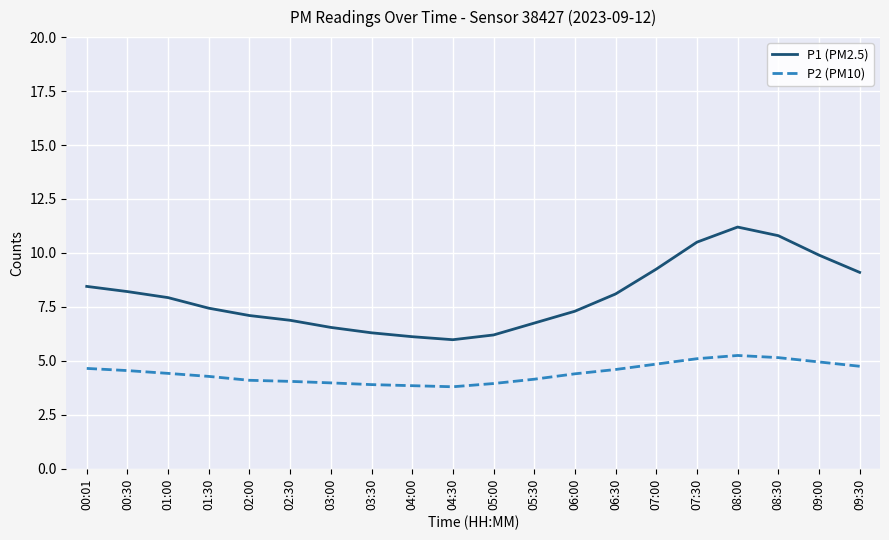

True or false: P1 (PM2.5) and P2 (PM10) cross at least once.

False